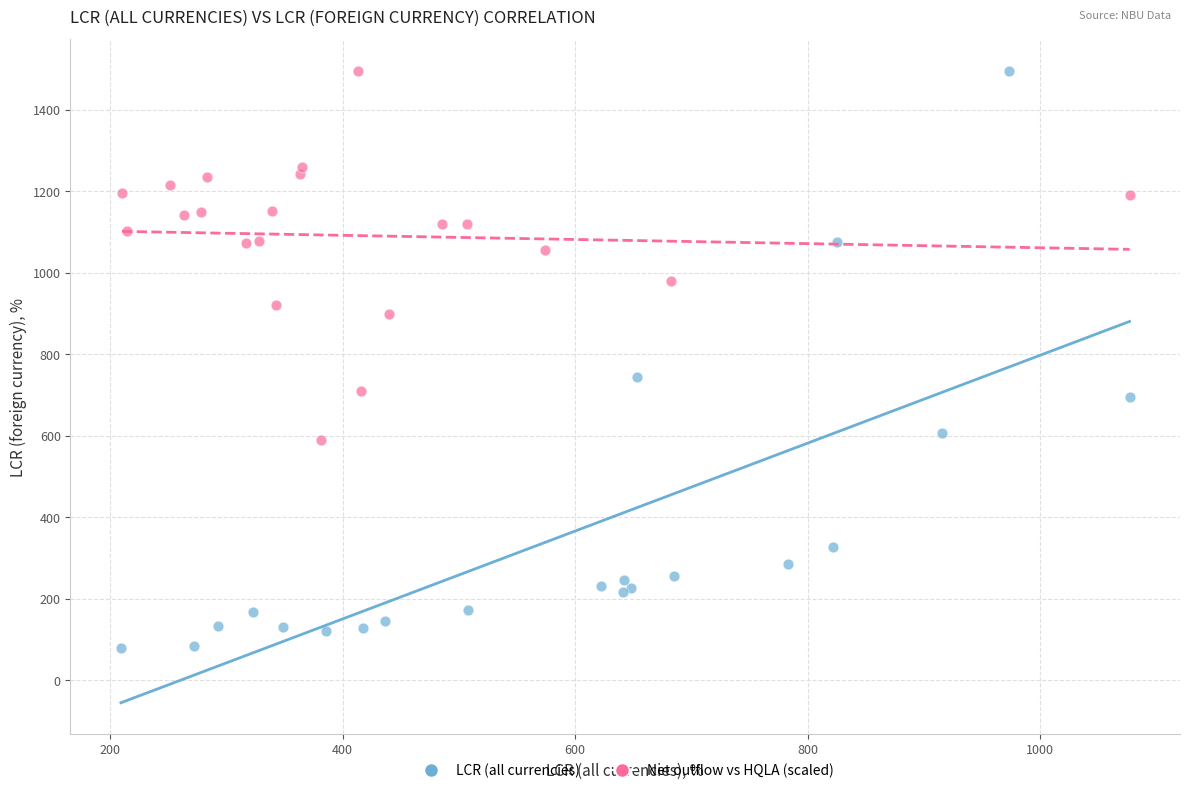

Which series has the largest Y range (max minus min)?

LCR (all currencies)